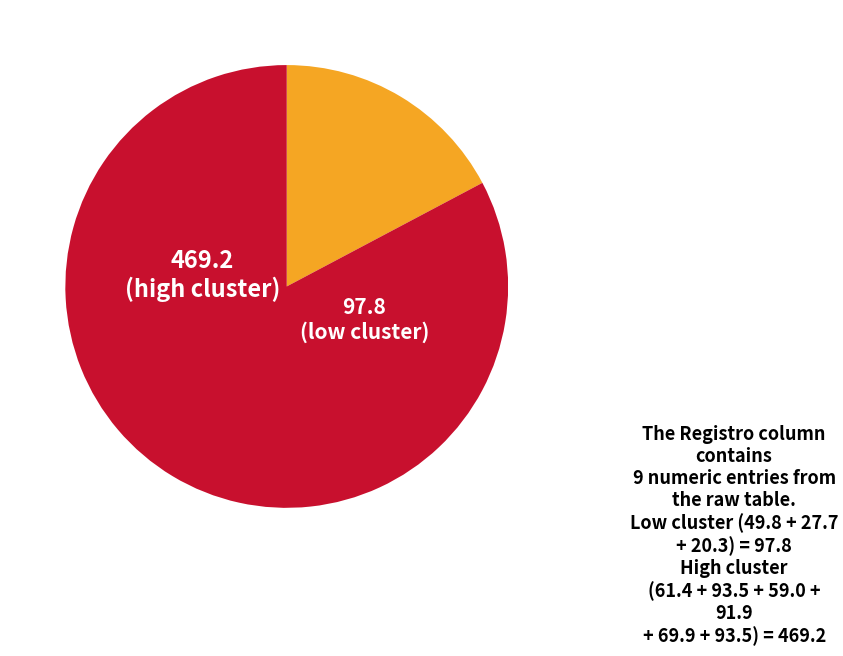

Does any single category account for the majority?

Yes